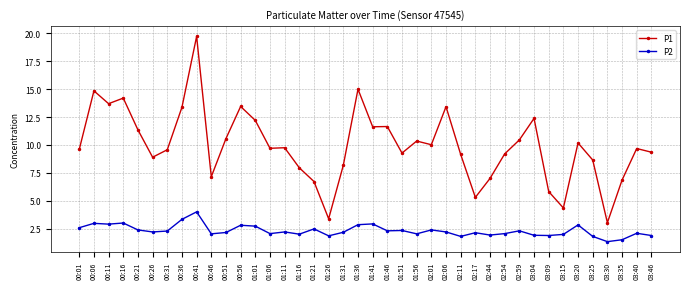

What is the maximum value shown in the chart?

19.7